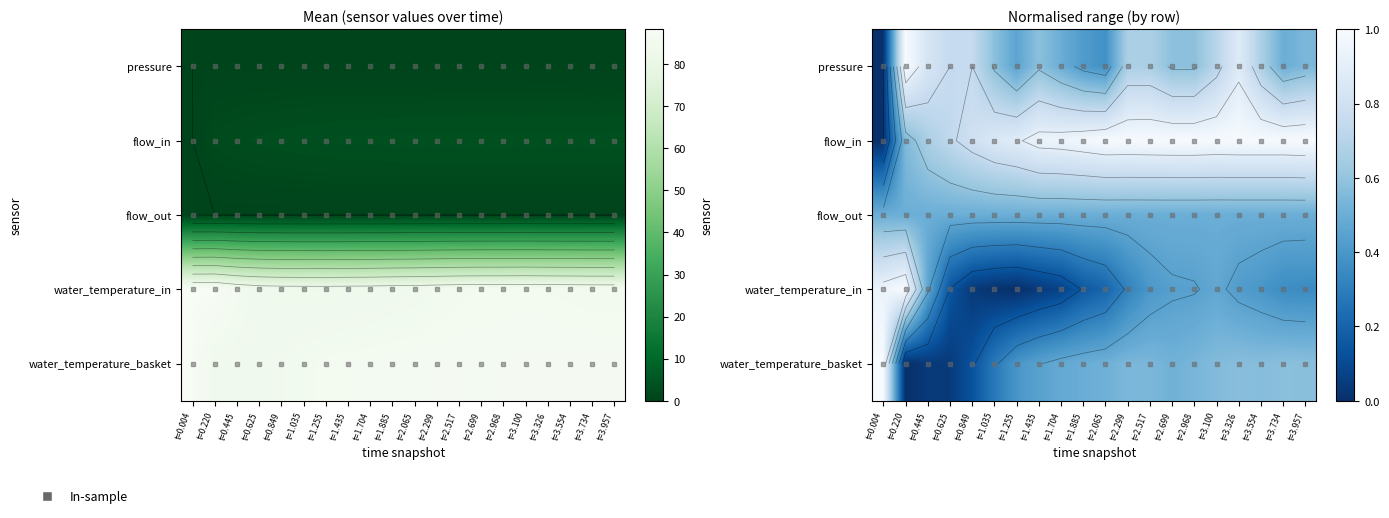

What is the maximum value for flow_in?

1.0